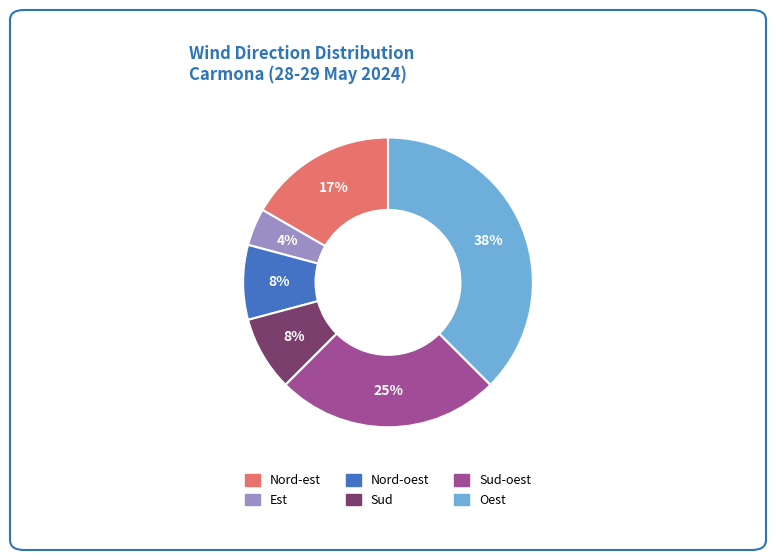

How many segments does this pie chart have?

6